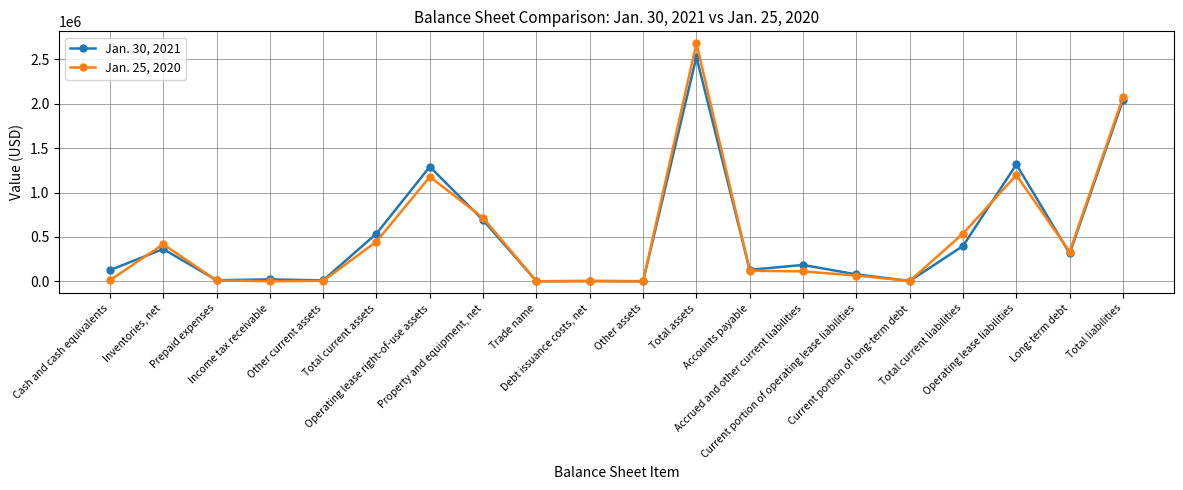

True or false: Jan. 30, 2021 has more than 0 interior local peaks.

True